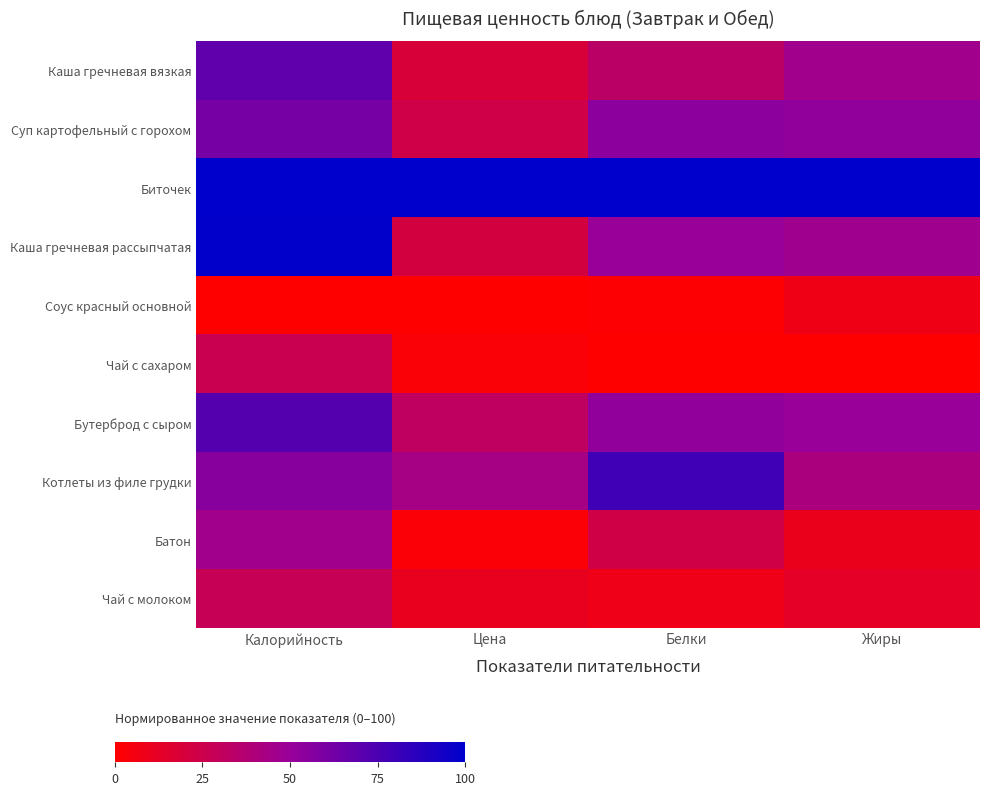

Which has a higher value, Белки or Цена?

Белки